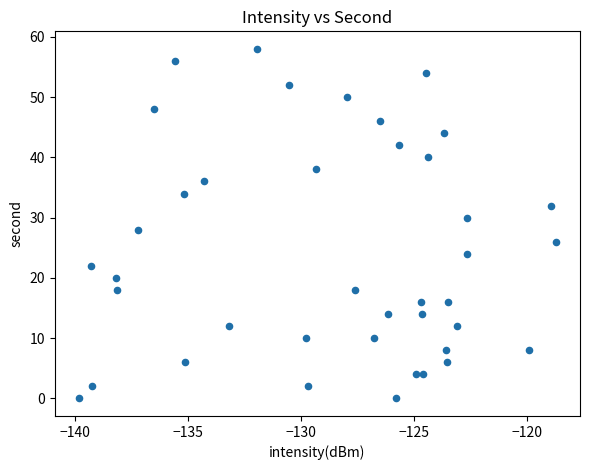

What is the range of Y values (max minus min)?

58